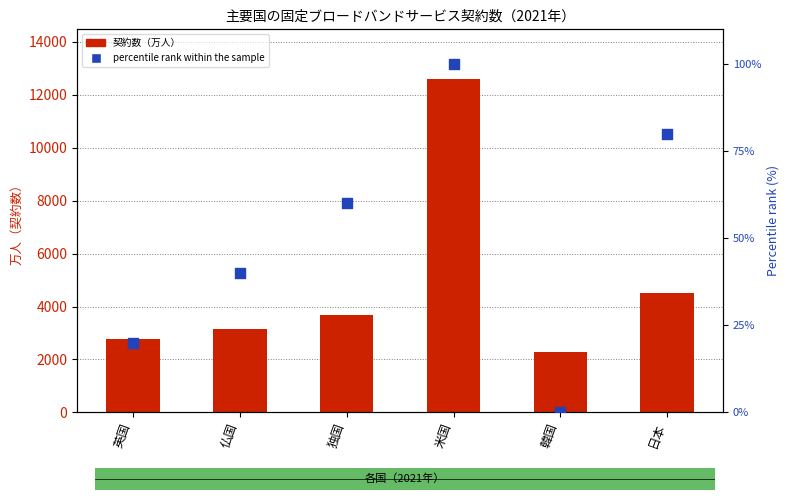

Which series contains the lowest Y value?

percentile rank within the sample